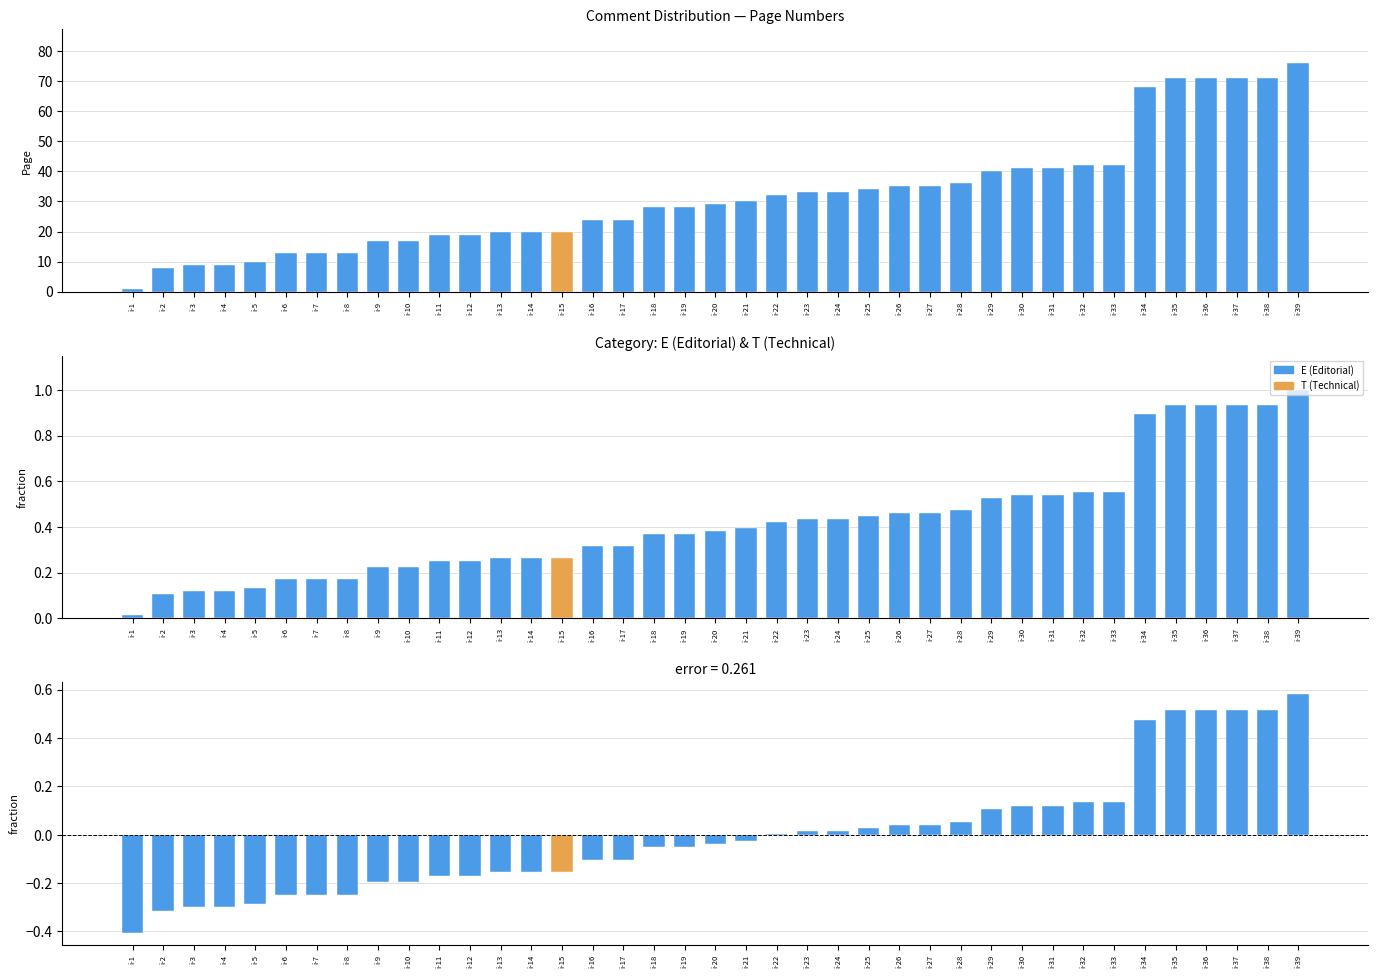

Reading left to right, extract all data points from this chart.

1	8	9	9	10	13	13	13	17	17	19	19	20	20	20	24	24	28	28	29	30	32	33	33	34	35	35	36	40	41	41	42	42	68	71	71	71	71	76